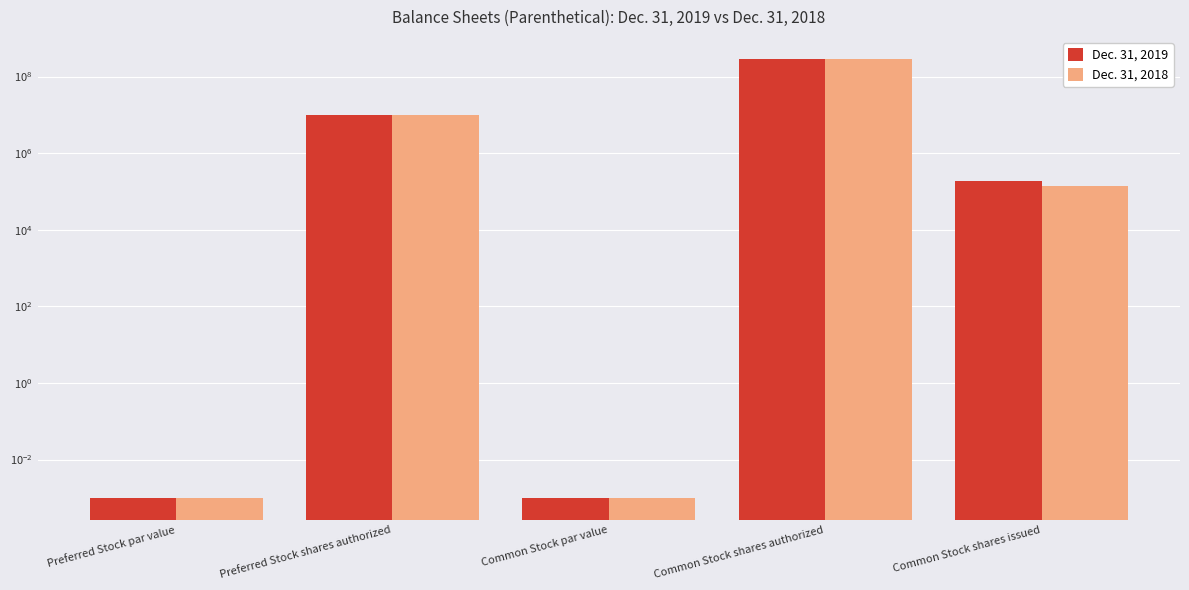

Which series has the largest range (max minus min)?

Dec. 31, 2019